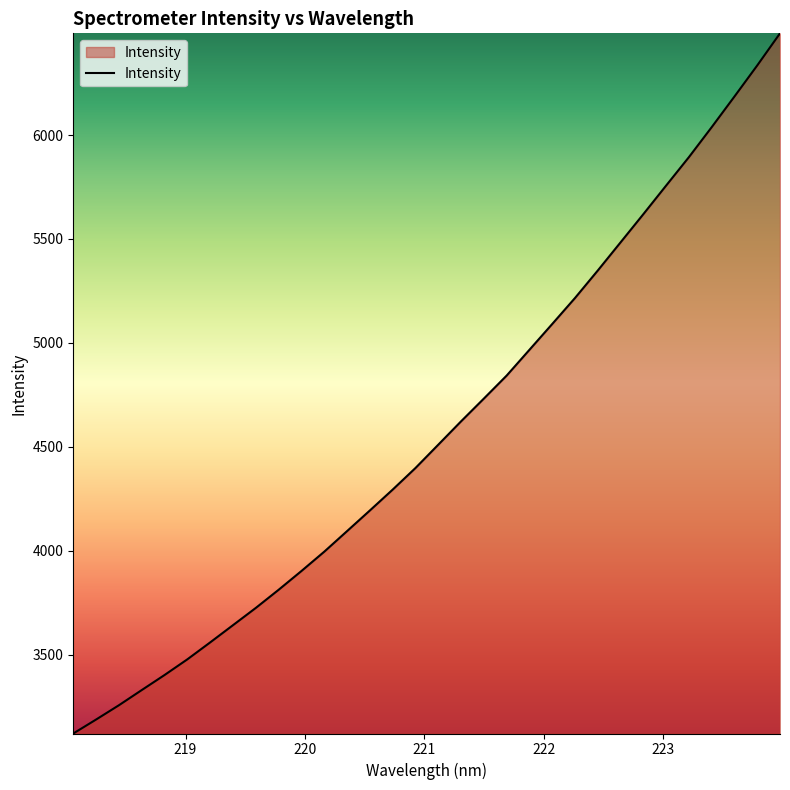

What is the difference between the maximum and minimum values?

3367.5